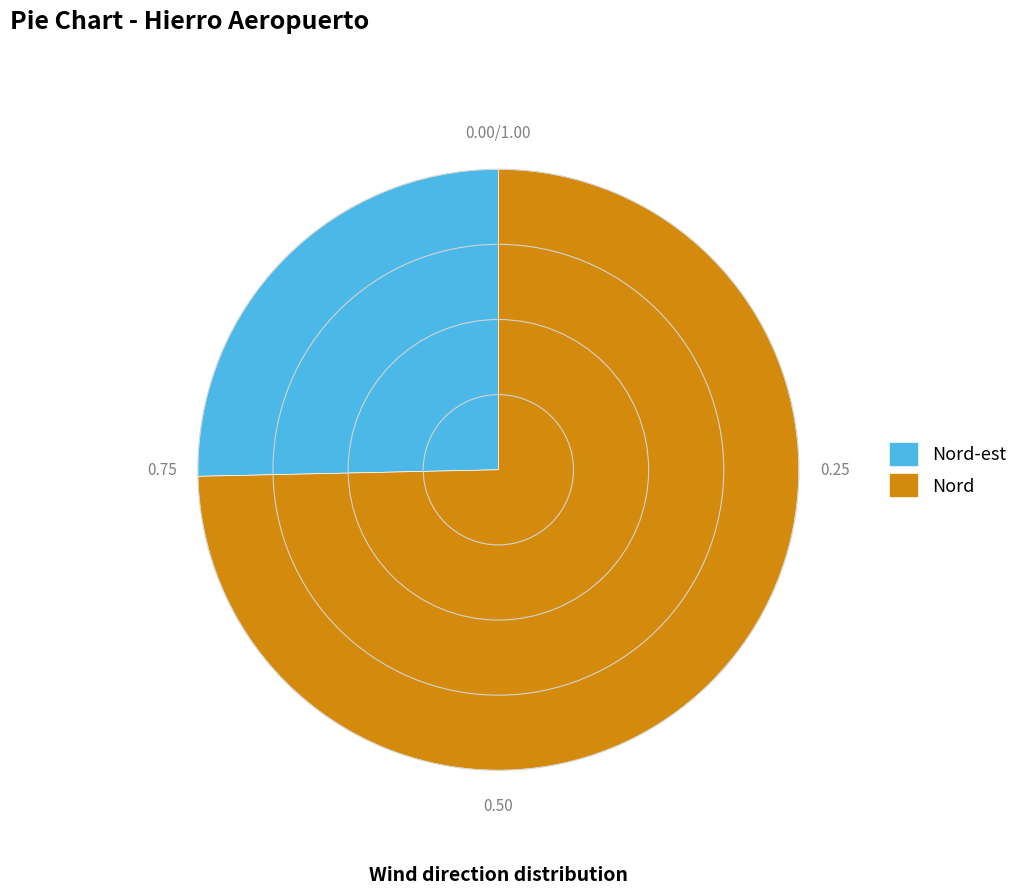

What is the smallest slice in the pie chart?

Nord-est